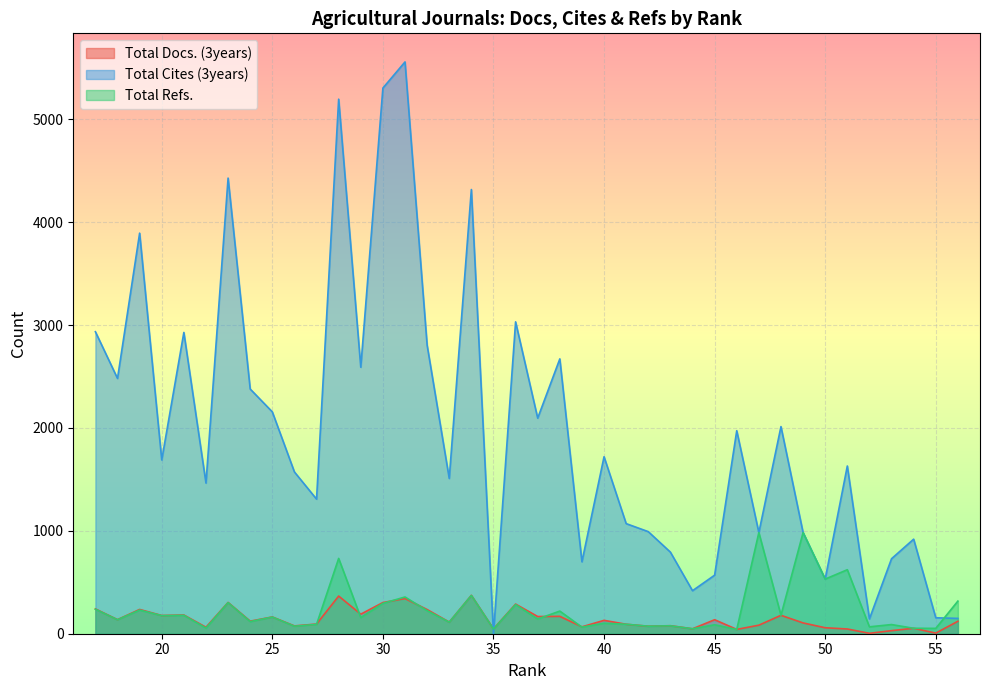

What are all the series names shown in the legend?

Total Docs. (3years), Total Cites (3years), Total Refs.